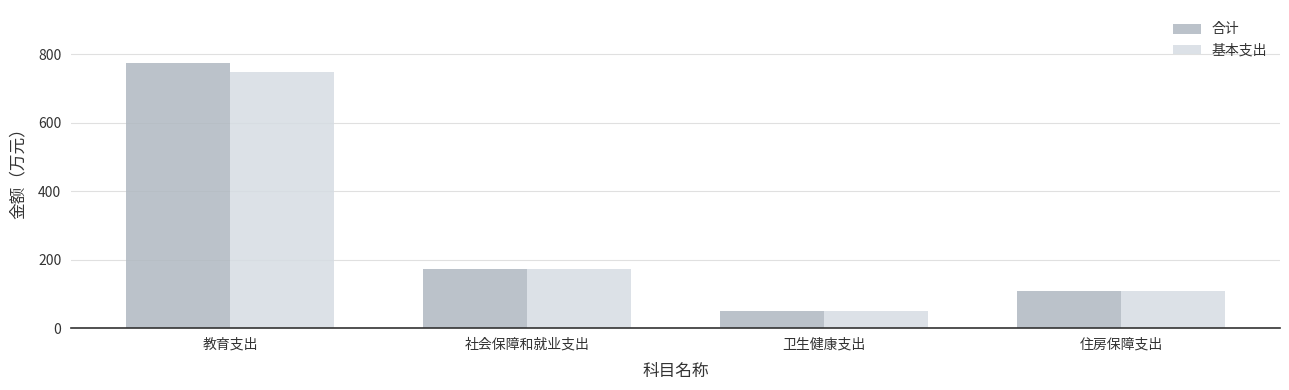

True or false: 合计 has a value of 51.0 at 卫生健康支出.

True